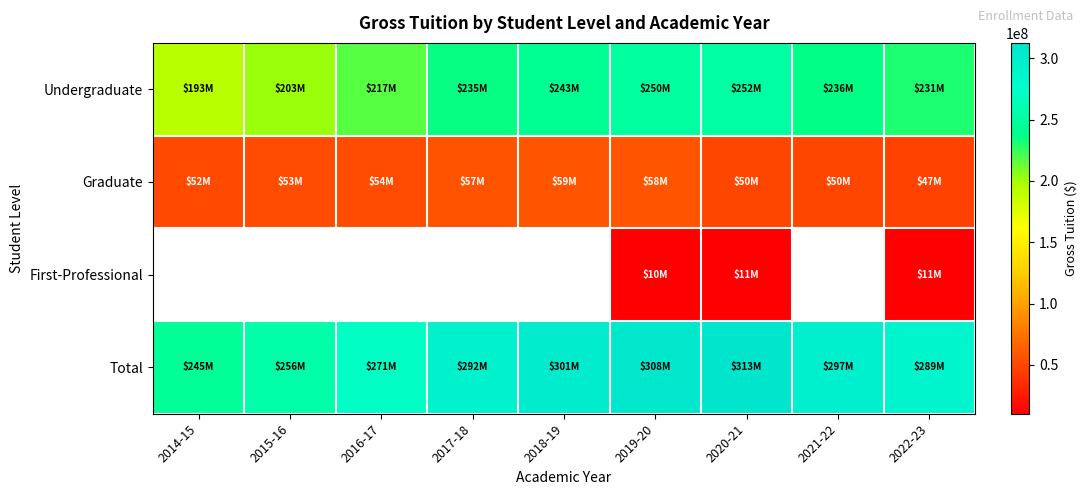

Which series has the largest total across all categories?

Total